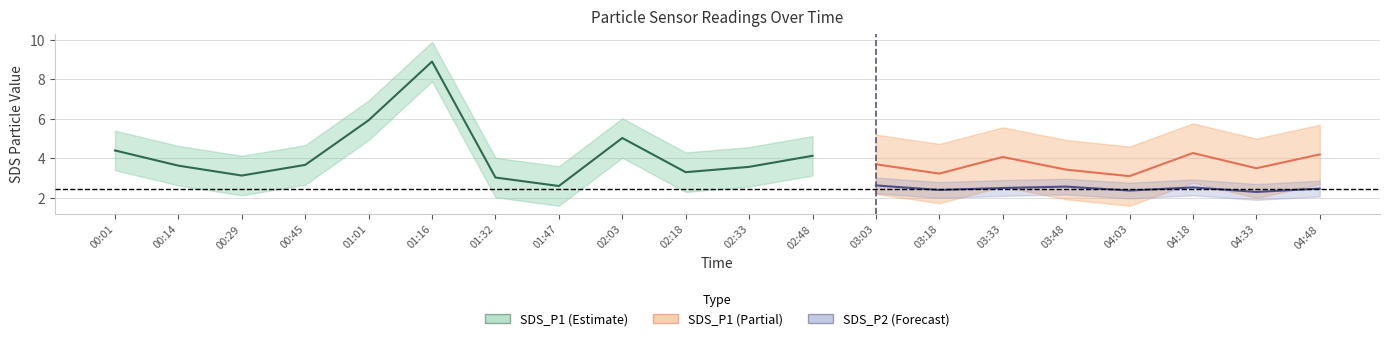

What position from the right is 04:33?

2